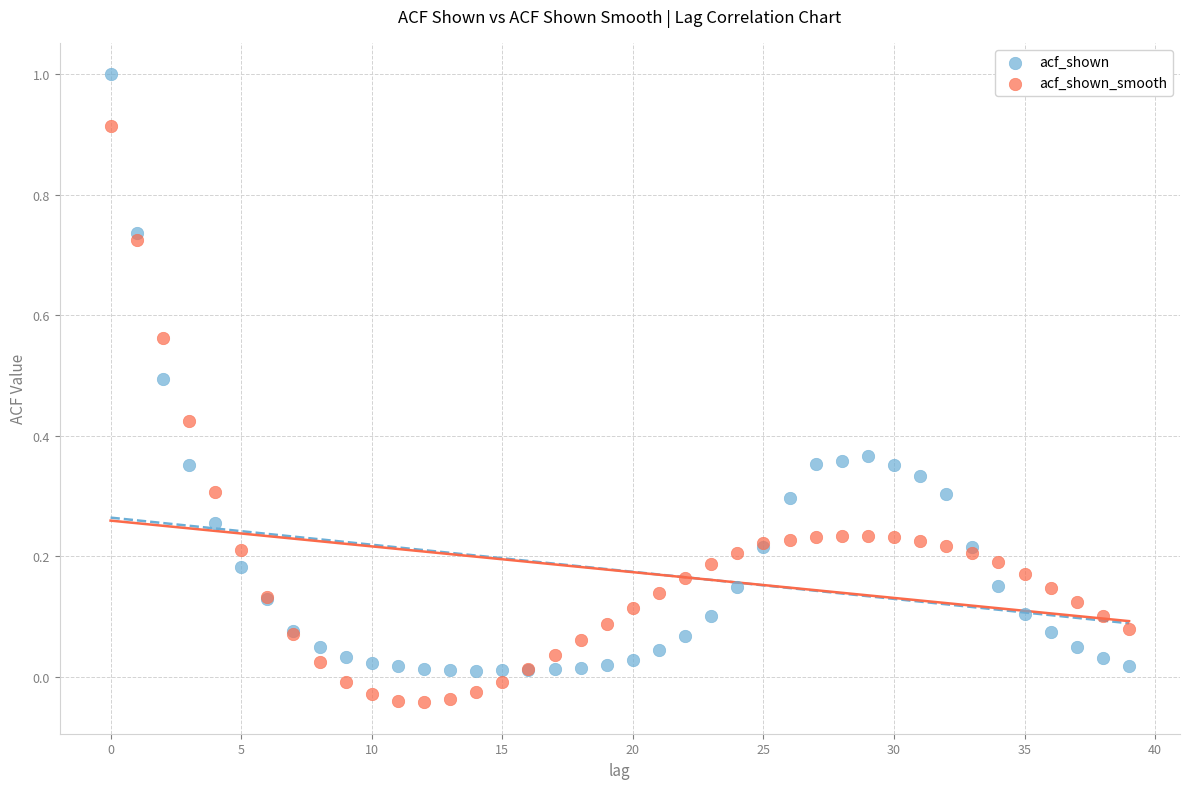

Which series has the widest spread of Y values?

acf_shown